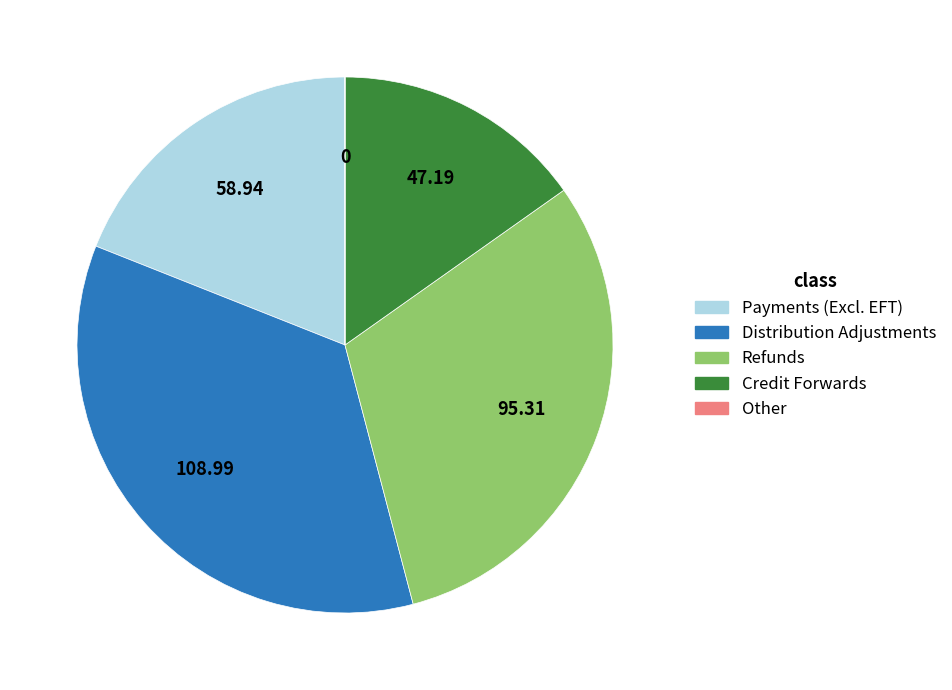

Is there a majority slice in this chart?

No